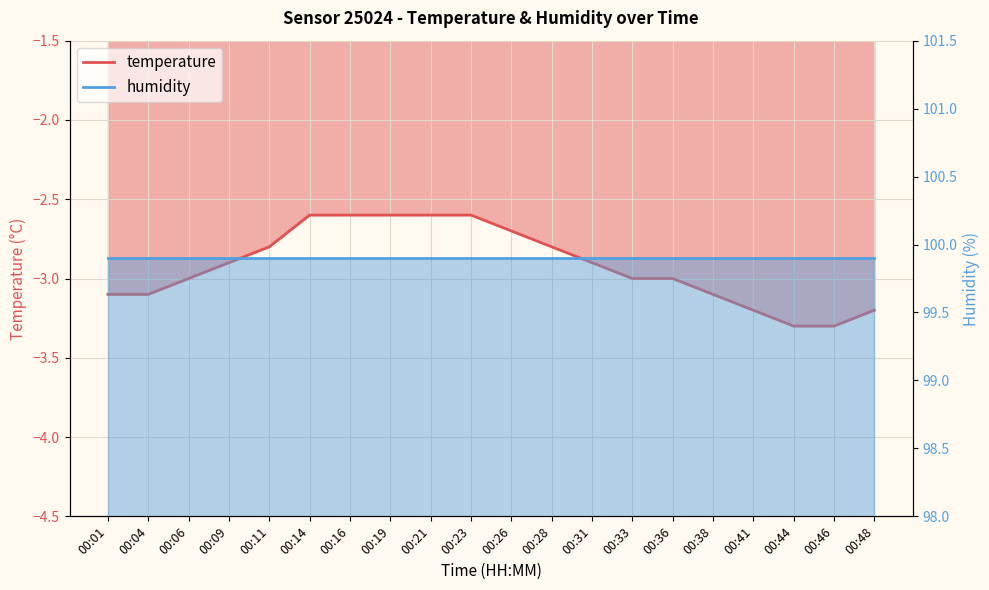

List the labels in order of value, smallest first.

00:44, 00:46, 00:41, 00:48, 00:01, 00:04, 00:38, 00:06, 00:33, 00:36, 00:09, 00:31, 00:11, 00:28, 00:26, 00:14, 00:16, 00:19, 00:21, 00:23